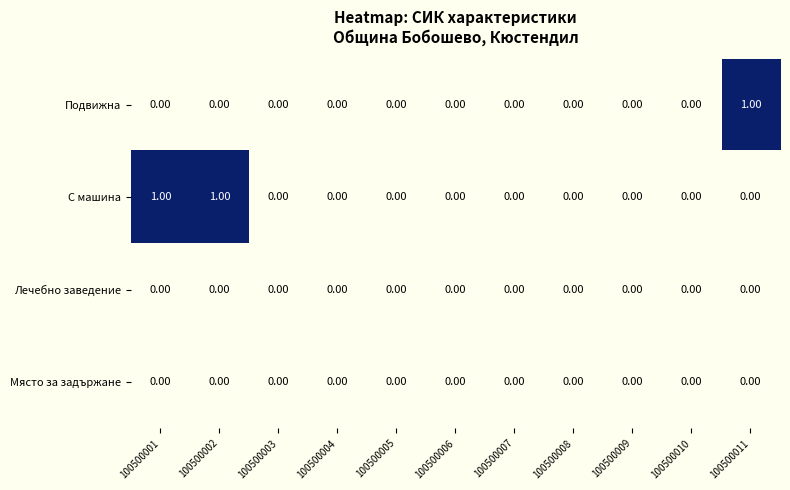

Is the value of Лечебно заведение at 100500006 greater than the value of С машина at 100500001?

No